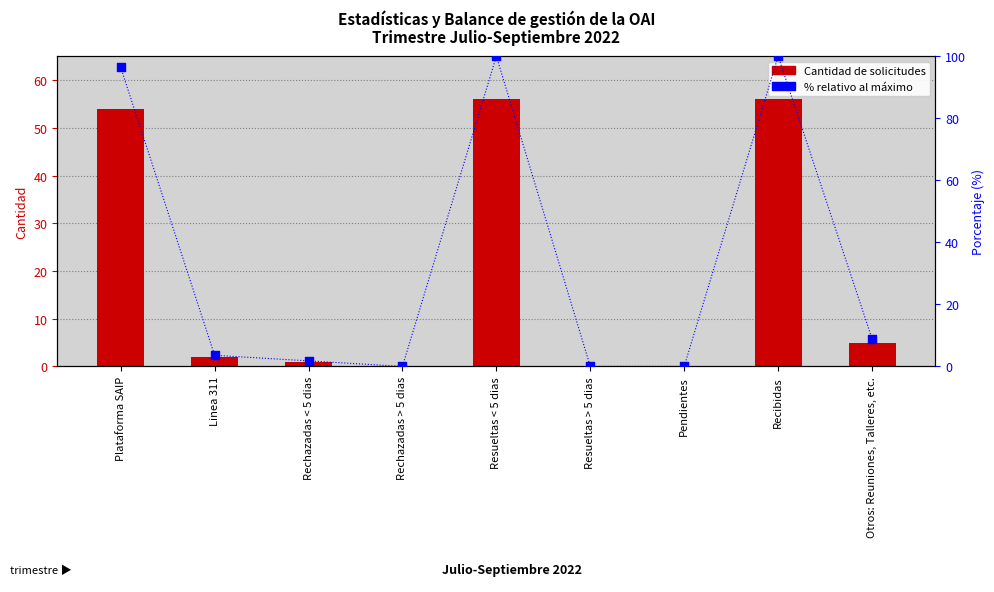

At which category is the sum across all series the highest?

Resueltas < 5 dias